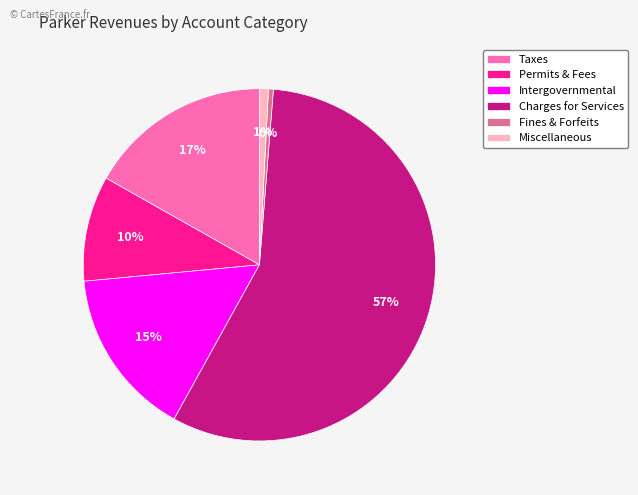

To the nearest percent, what is the average slice percentage?

17%